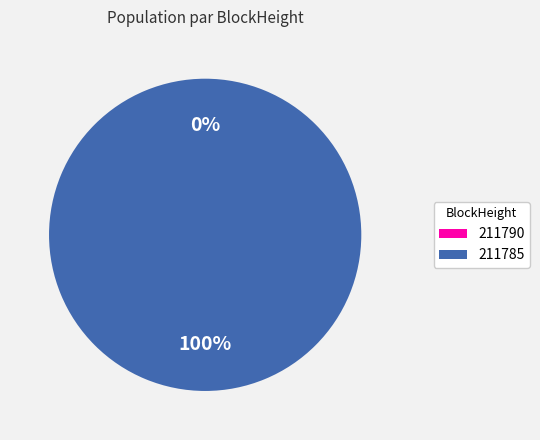

To the nearest percent, what is the difference between the largest and smallest slice percentages?

100%